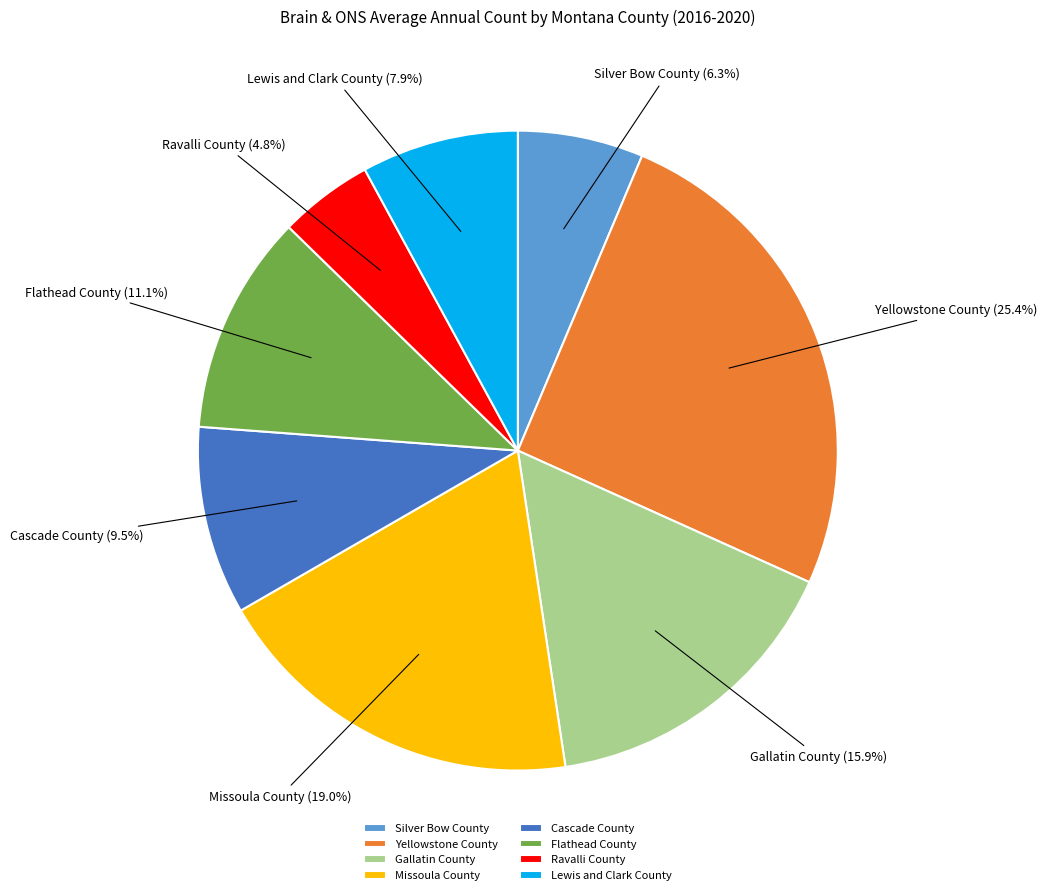

Is it true that Silver Bow County is 6% of the pie?

True